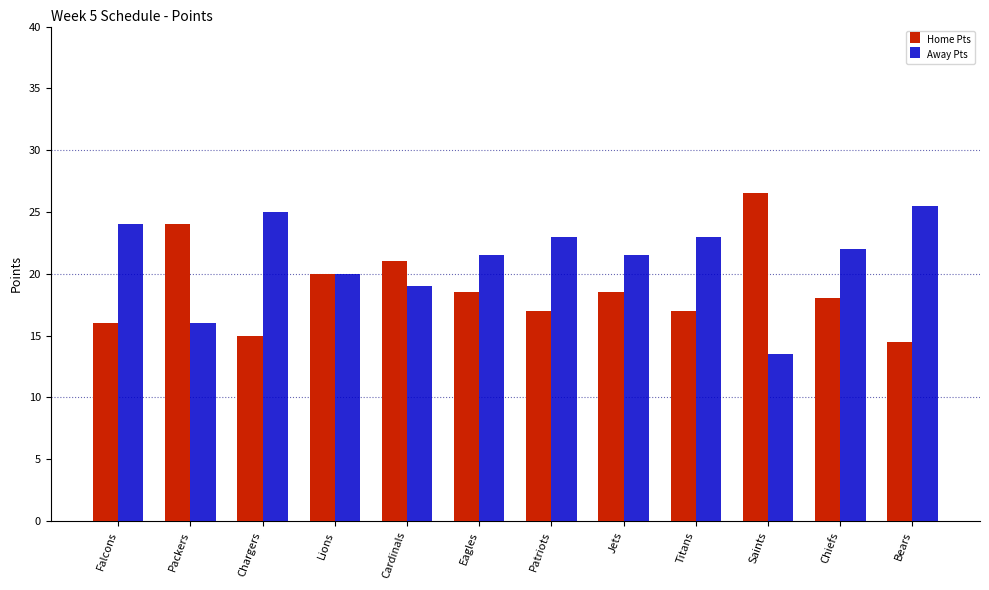

List the series in order of their overall mean, highest first.

Away Pts, Home Pts